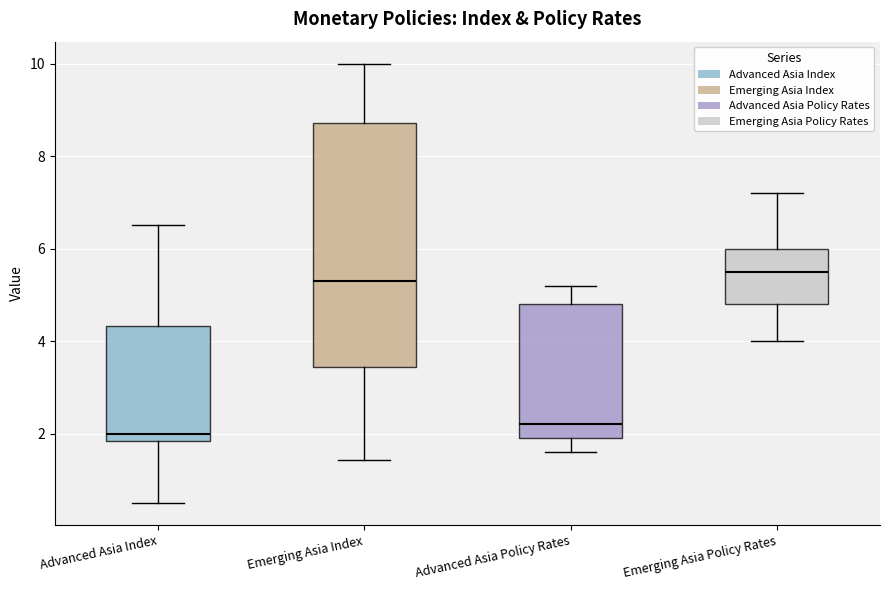

Reading left to right, read every box against the y-axis: the position of its median line, the range the box covers, and the ends of its whiskers. The values are not printed on the chart, so give them approximately, as read against the axis.

Advanced Asia Index: median 2.0, box 1.8 to 4.4, whiskers 0.6 to 6.6
Emerging Asia Index: median 5.2, box 3.4 to 8.8, whiskers 1.4 to 10.0
Advanced Asia Policy Rates: median 2.2, box 2.0 to 4.8, whiskers 1.6 to 5.2
Emerging Asia Policy Rates: median 5.6, box 4.8 to 6.0, whiskers 4.0 to 7.2